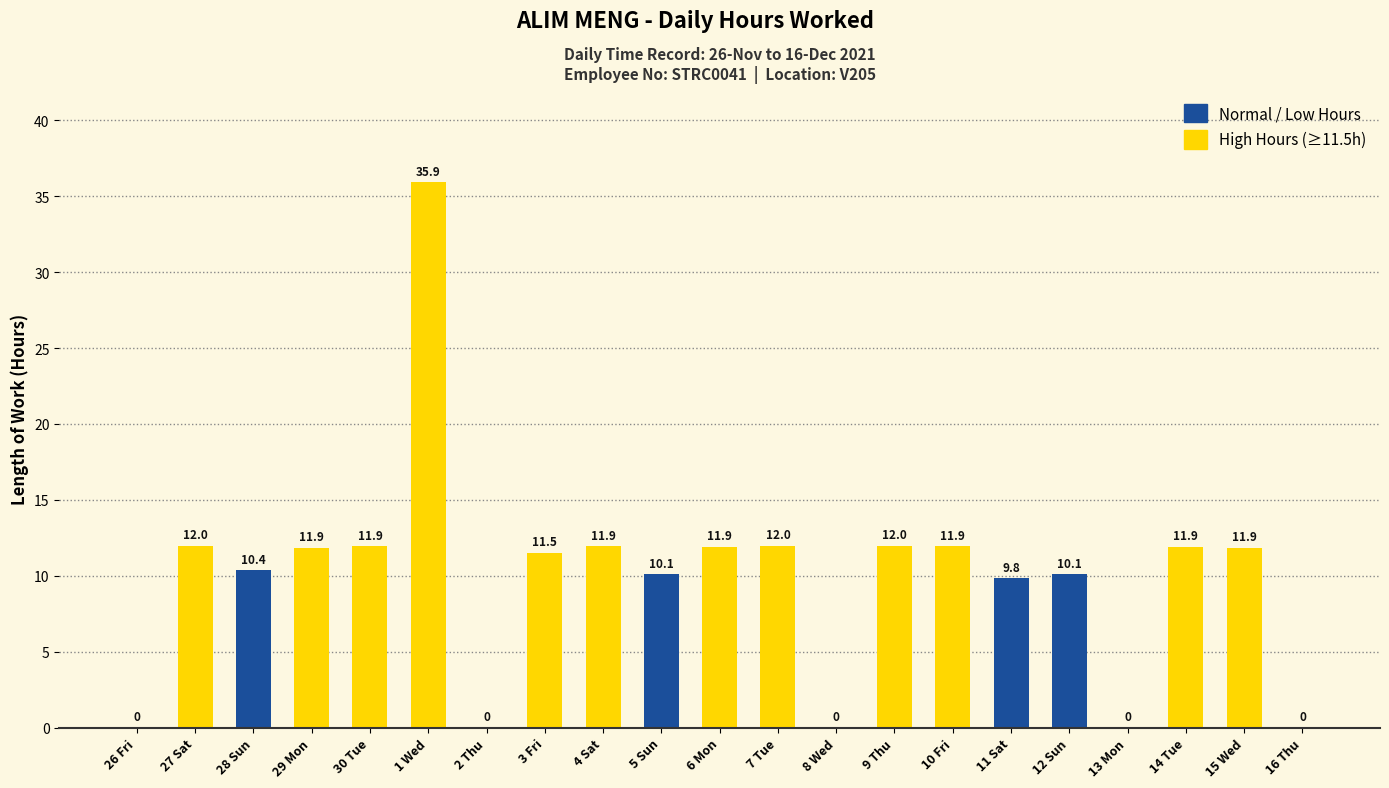

True or false: the data shows 11.5 at 3 Fri.

True